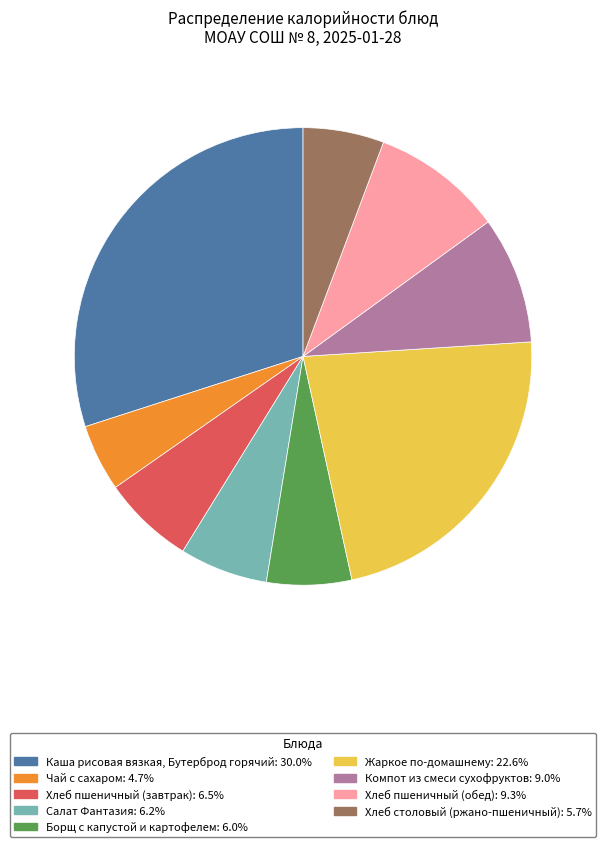

Does any single category account for the majority?

No